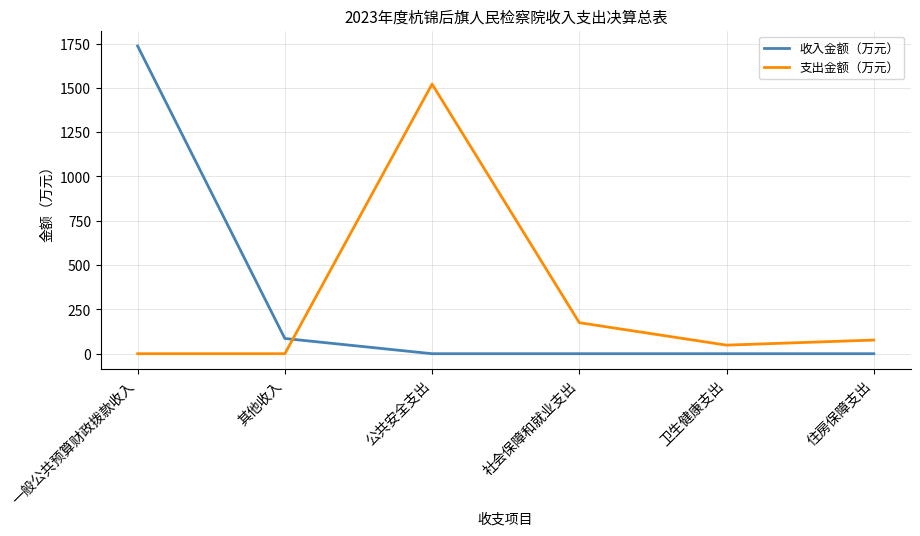

What position from the right is 公共安全支出?

4